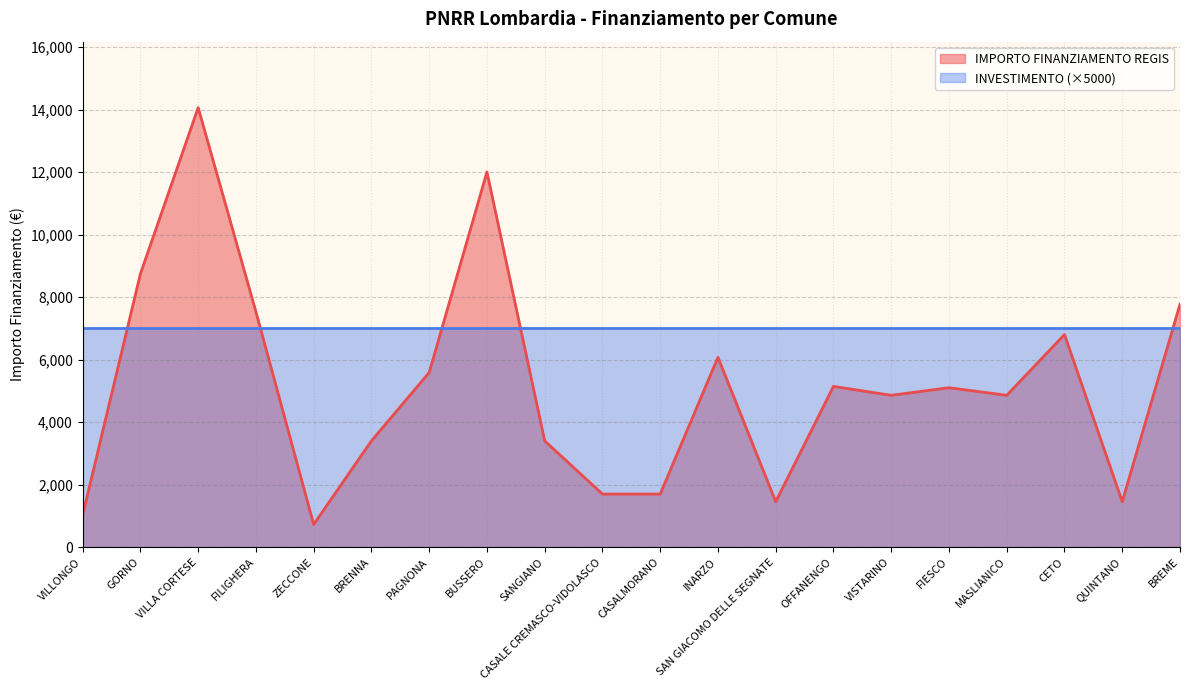

How many values are below 5103?

10